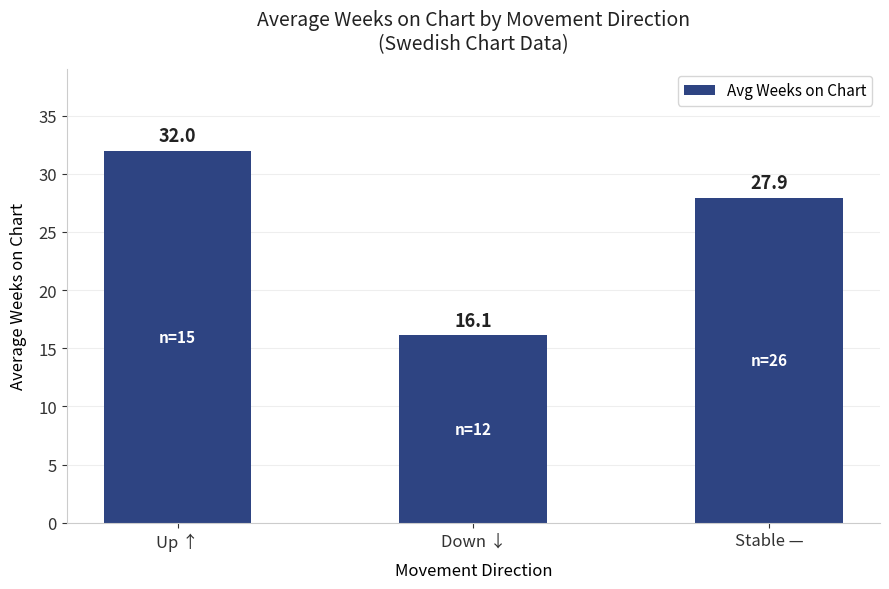

How many values are below 27?

1